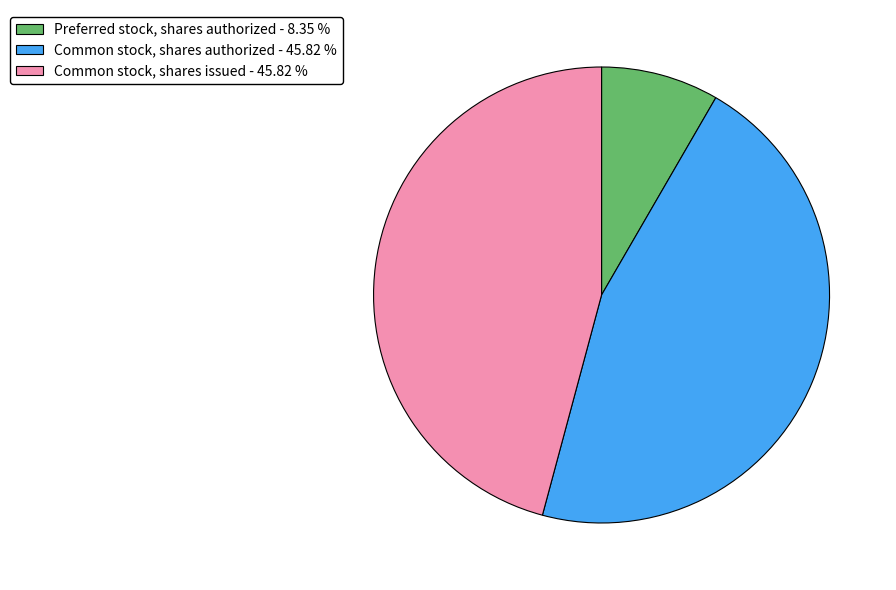

Is the sum of Preferred stock, shares authorized - 8.35 % and Common stock, shares authorized - 45.82 % greater than half?

Yes